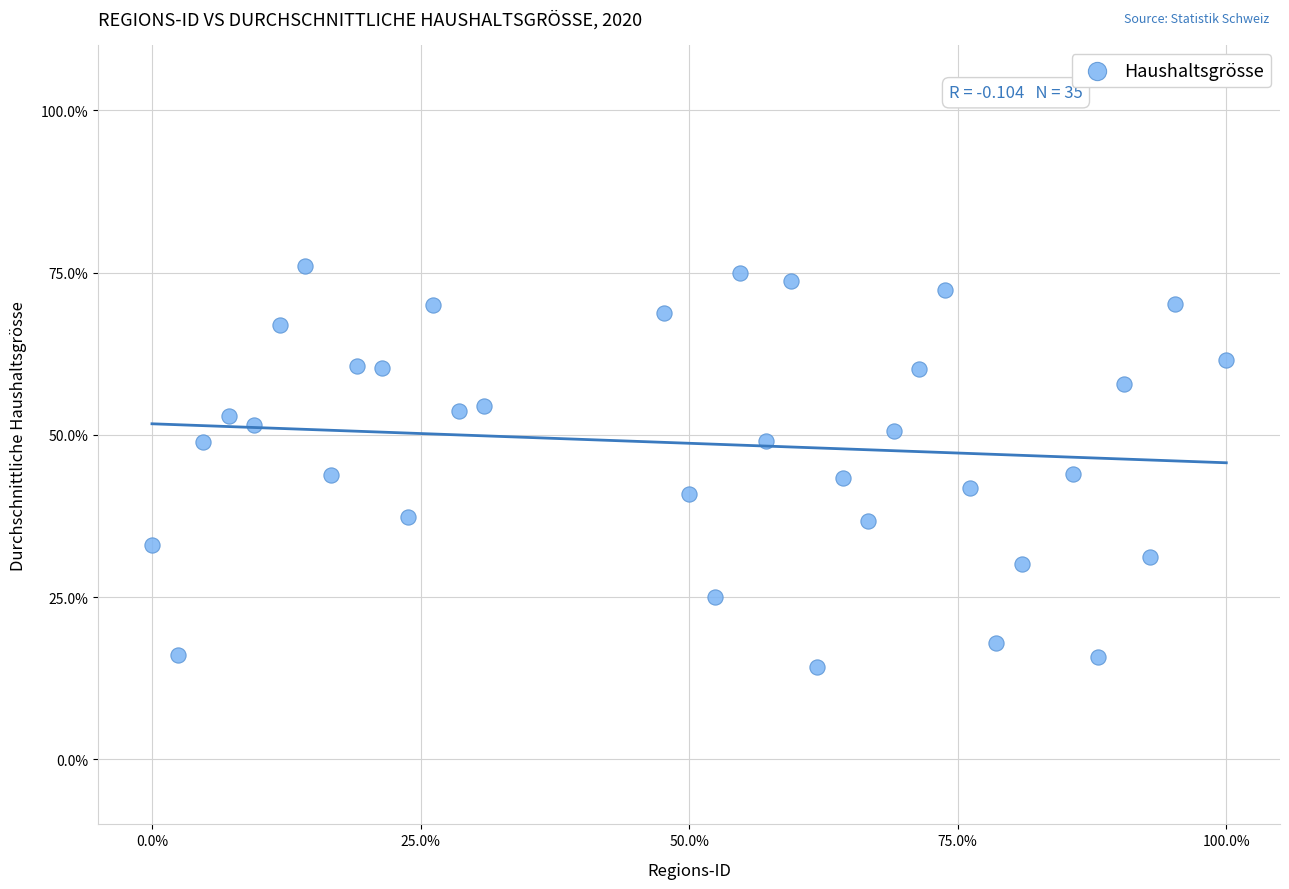

What is the range of X values (max minus min)?

100.0